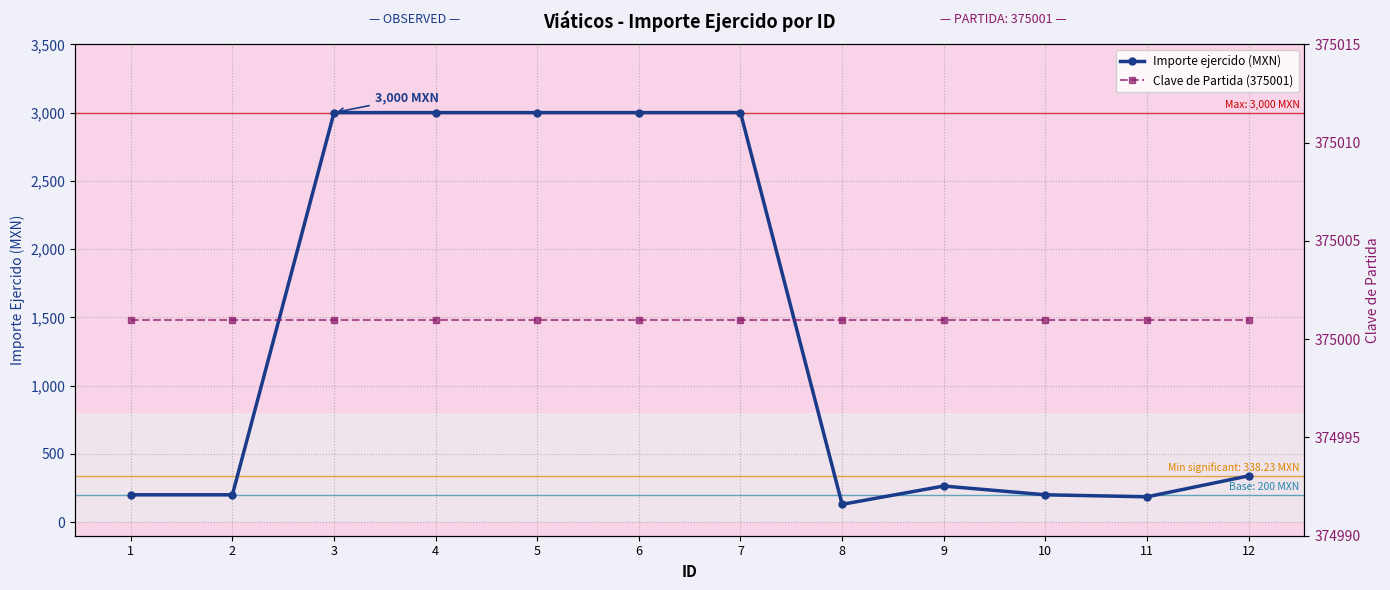

What are all the series names shown in the legend?

Importe ejercido (MXN), Clave de Partida (375001)